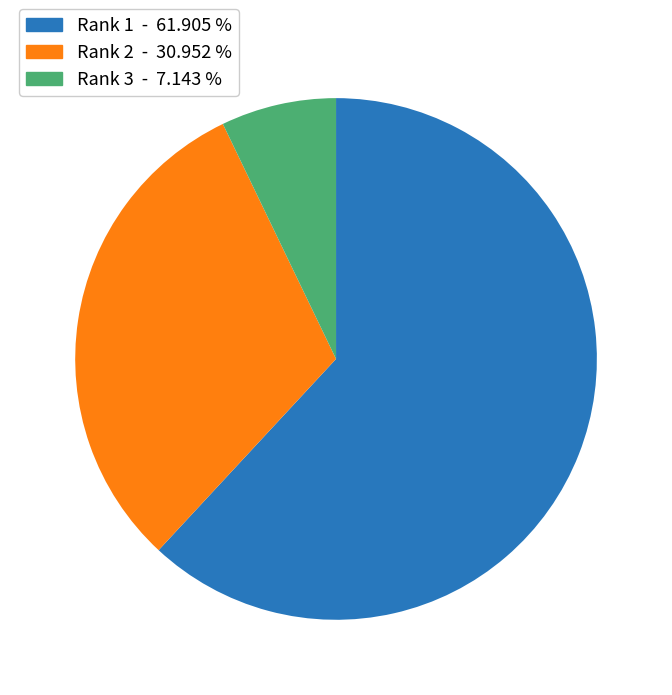

Is there a majority slice in this chart?

Yes